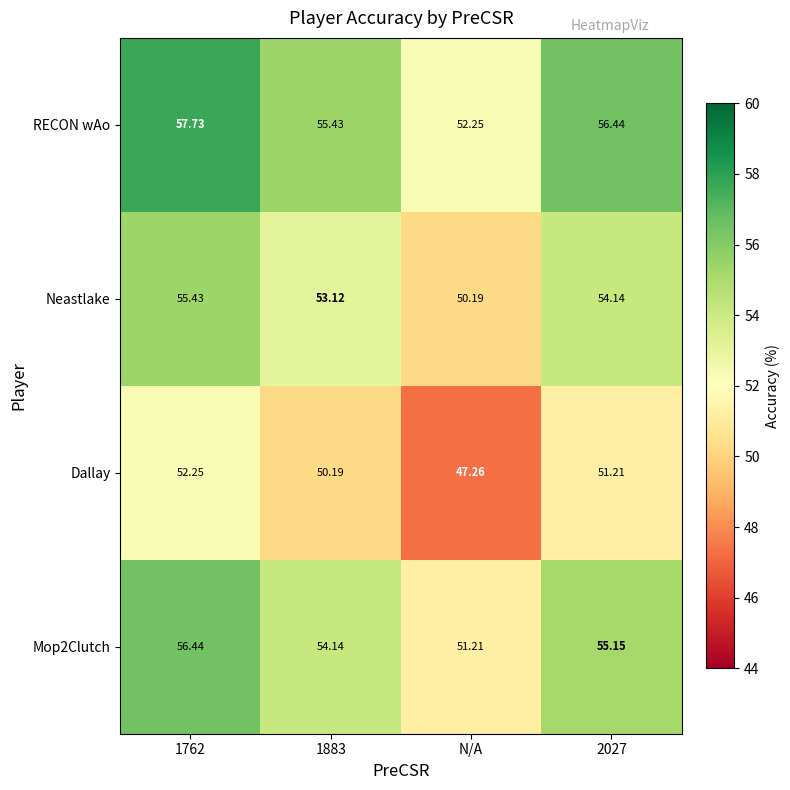

Is the value of Mop2Clutch at 1762 greater than the value of Dallay at N/A?

Yes